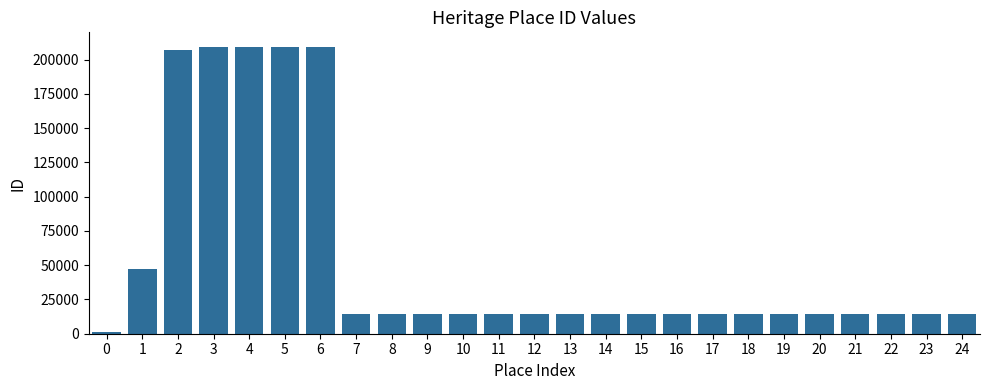

What is the difference between the maximum and minimum values?

208069